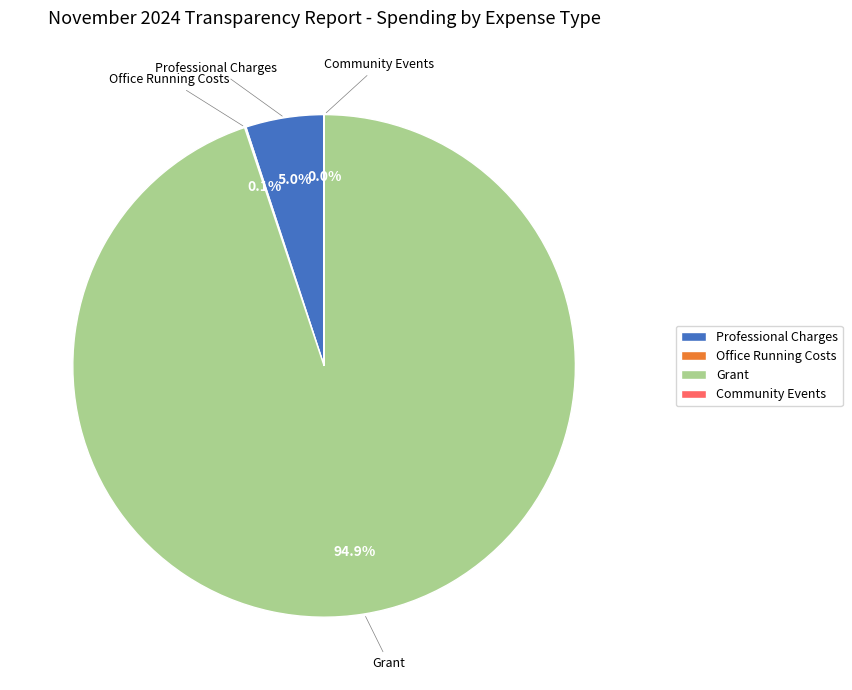

True or false: Professional Charges accounts for 1% of the total.

False